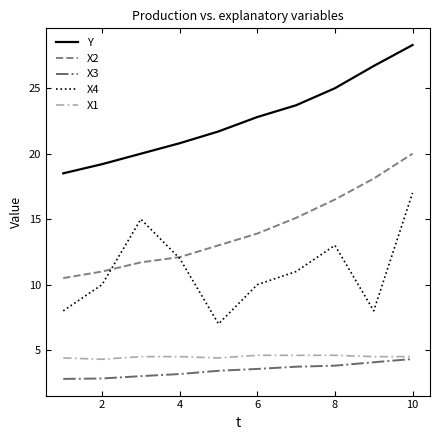

List the series in order of their peak value, lowest first.

X3, X1, X4, X2, Y